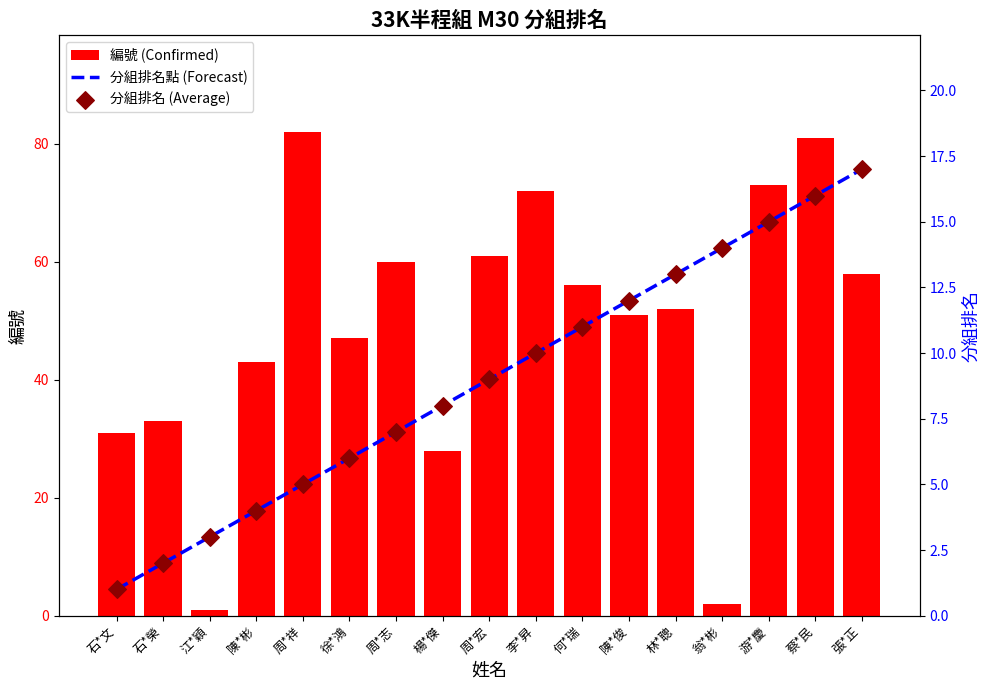

What are all the series names shown in the legend?

編號, 分組排名, 分組排名 點